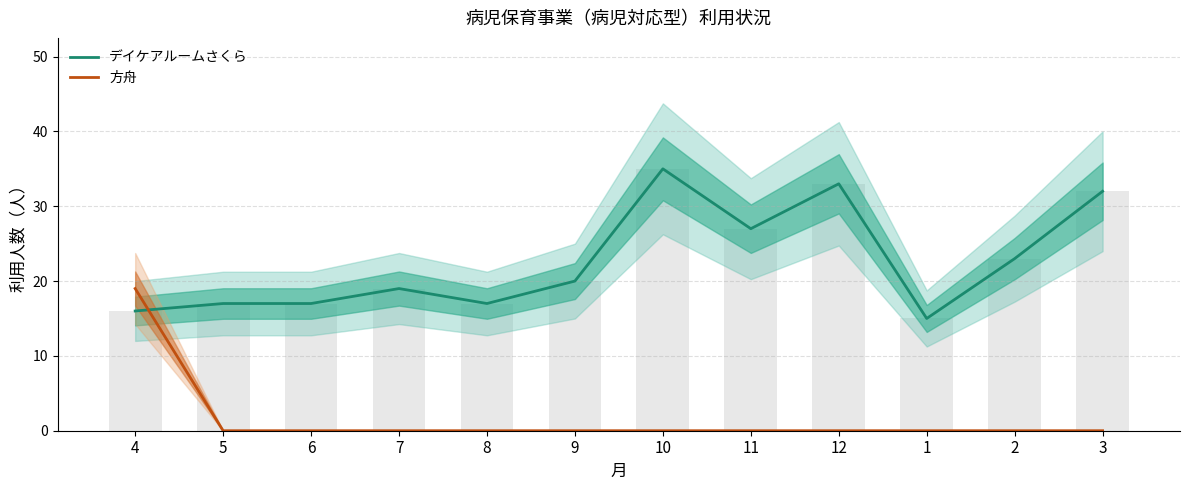

Which category has the lowest value across all series?

5